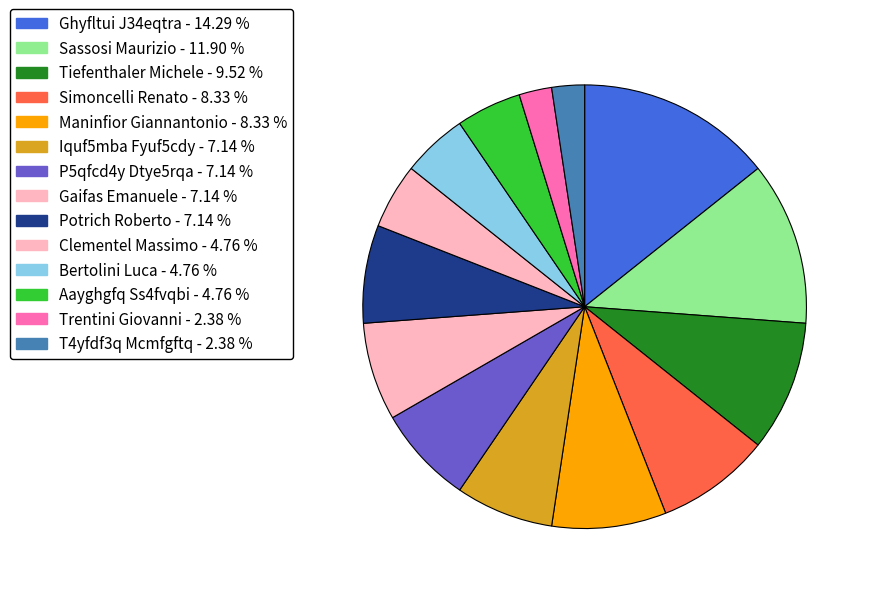

Rank the categories by value from highest to lowest.

Ghyfltui J34eqtra, Sassosi Maurizio, Tiefenthaler Michele, Simoncelli Renato, Maninfior Giannantonio, Iquf5mba Fyuf5cdy, P5qfcd4y Dtye5rqa, Gaifas Emanuele, Potrich Roberto, Clementel Massimo, Bertolini Luca, Aayghgfq Ss4fvqbi, Trentini Giovanni, T4yfdf3q Mcmfgftq